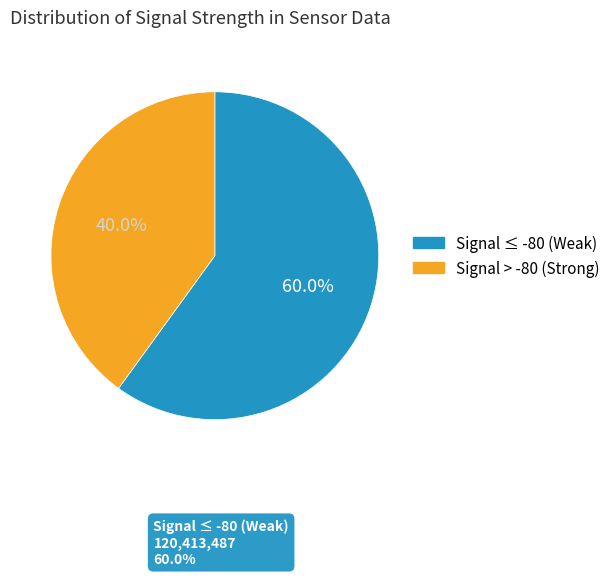

Is there any slice that represents more than half of the pie?

Yes